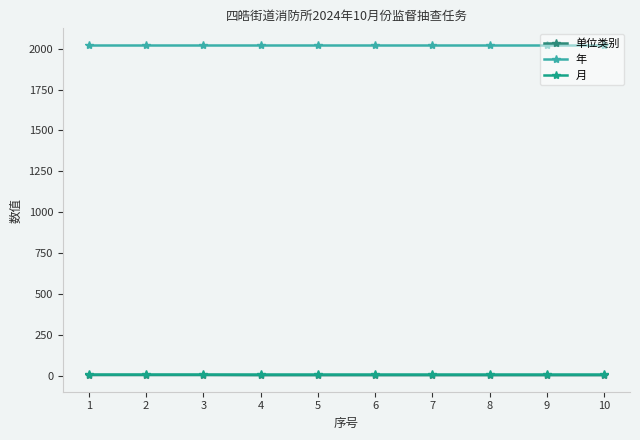

True or false: 单位类别 and 月 intersect in this chart.

False